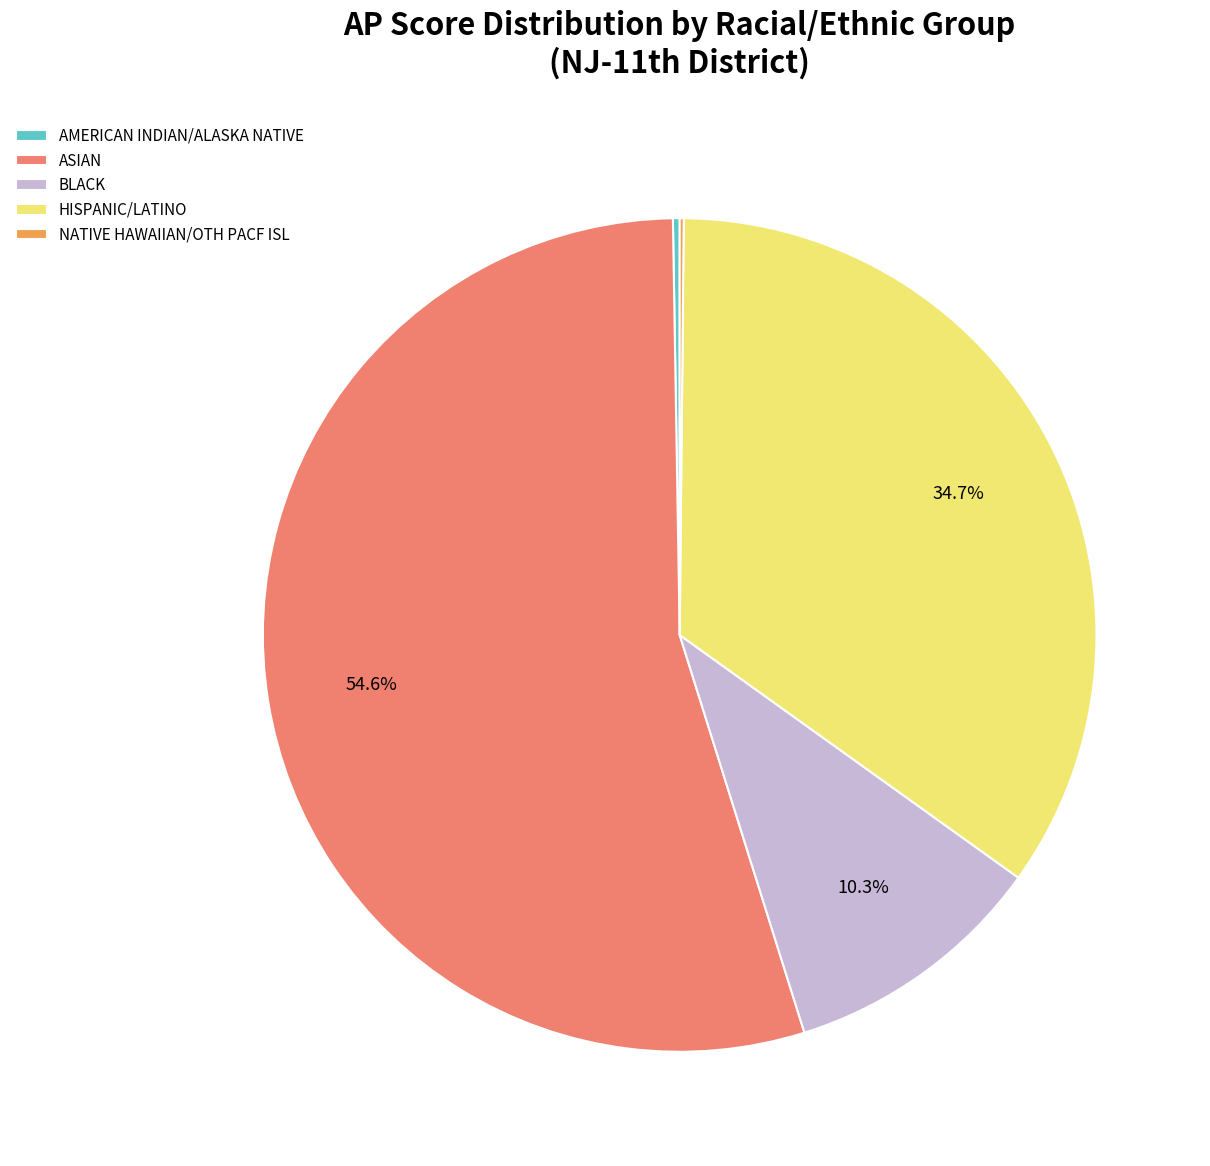

Which slice represents more than half of the pie?

ASIAN